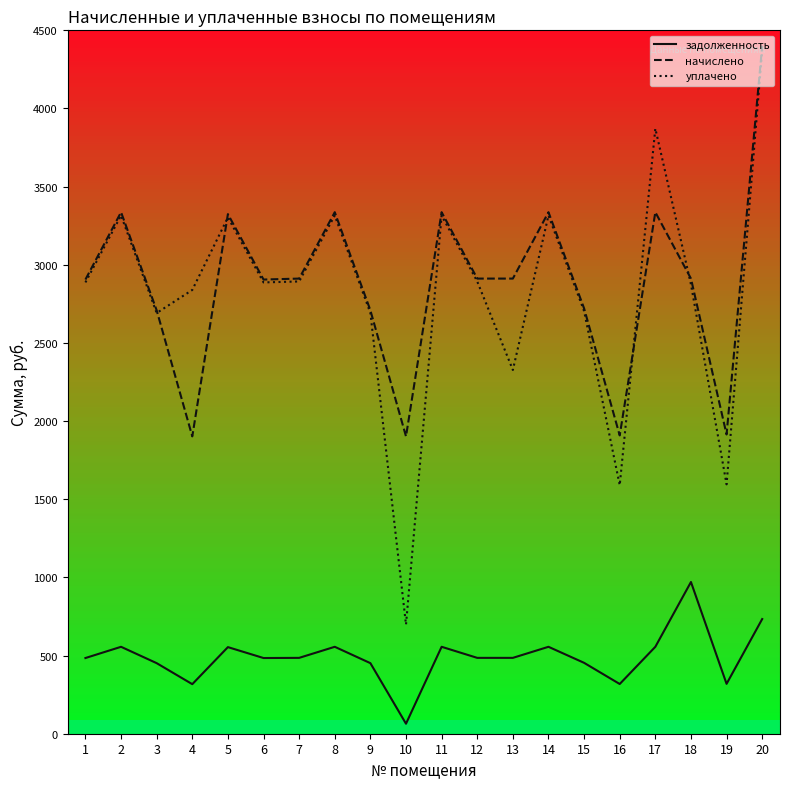

What is the greatest value displayed?

4401.5